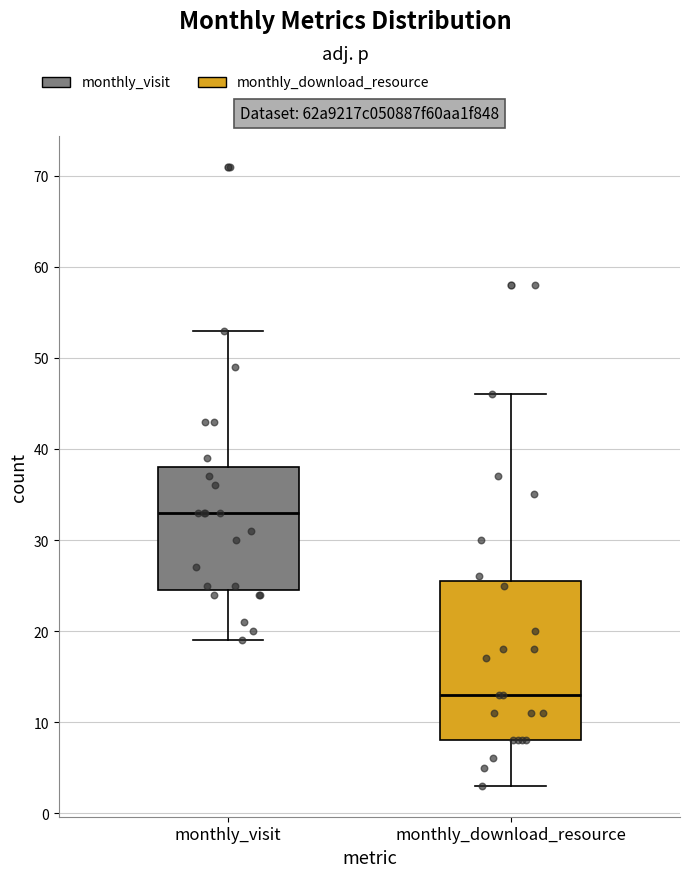

Reading left to right, transcribe this box plot: for each box, give where its median line is, the range the box spans, and where its two whiskers end, as read against the y-axis. The values are not printed on the chart, so give them approximately, as read against the axis.

monthly_visit: median 33, box 25 to 38, whiskers 19 to 53
monthly_download_resource: median 13, box 8 to 26, whiskers 3 to 46